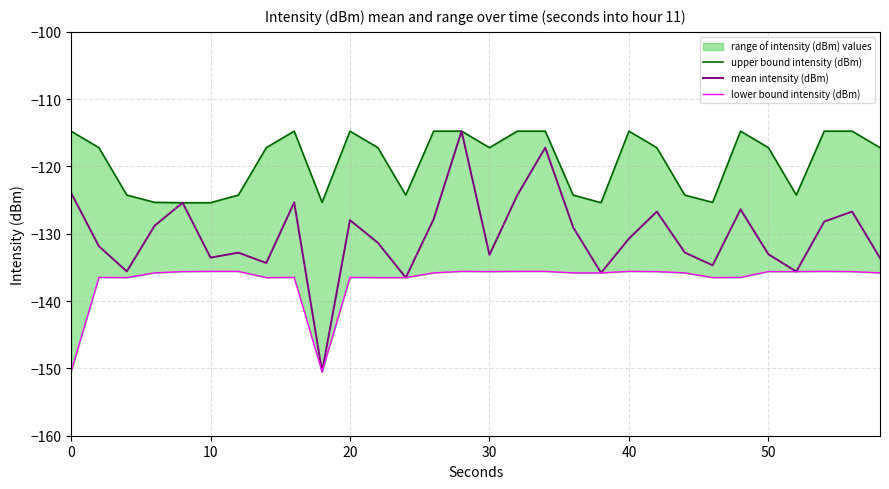

True or false: lower bound intensity (dBm) and mean intensity (dBm) intersect in this chart.

False